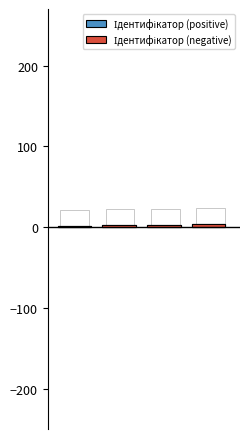

Rank the series by their maximum value, from highest to lowest.

Ідентифікатор (positive), Ідентифікатор (negative)